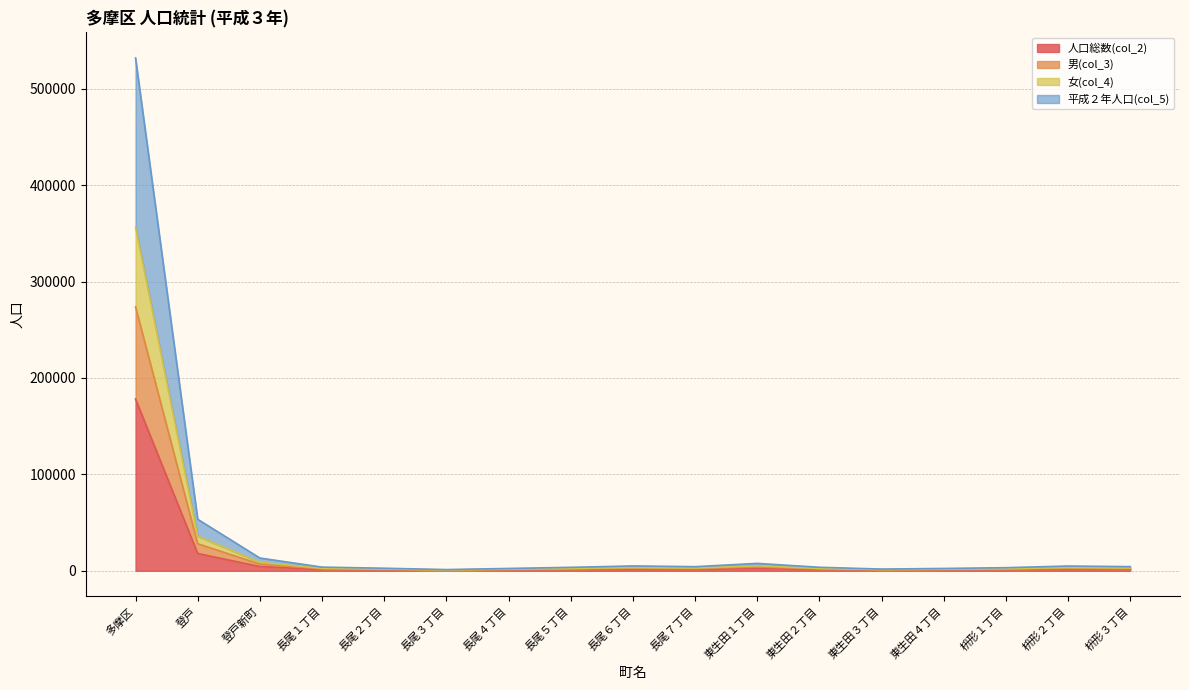

At which label does 人口総数(col_2) reach its peak?

多摩区